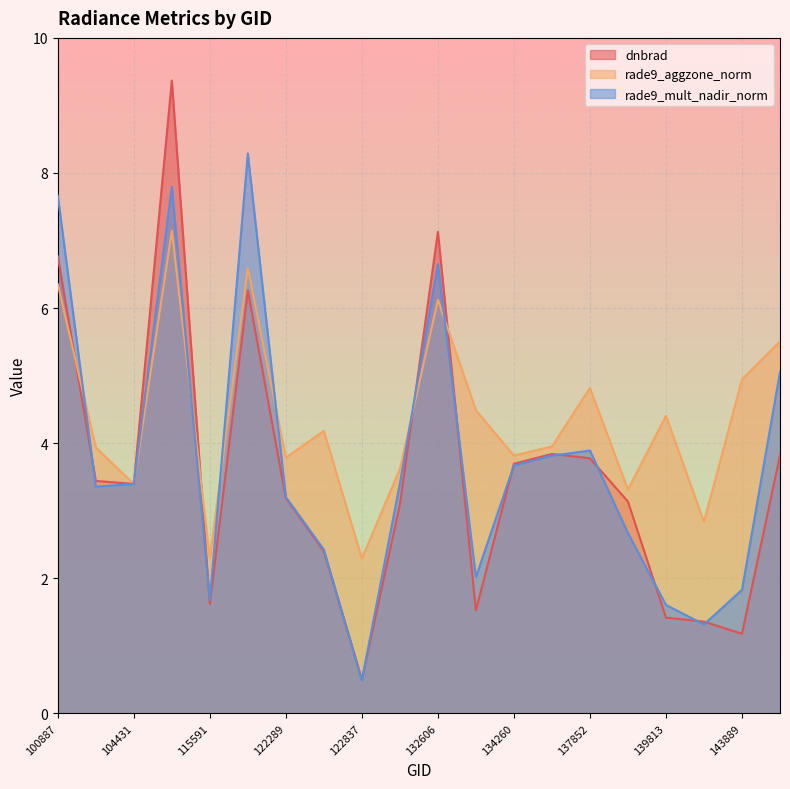

What is the value of the rade9_aggzone_norm point at the 16th from the left?

3.3